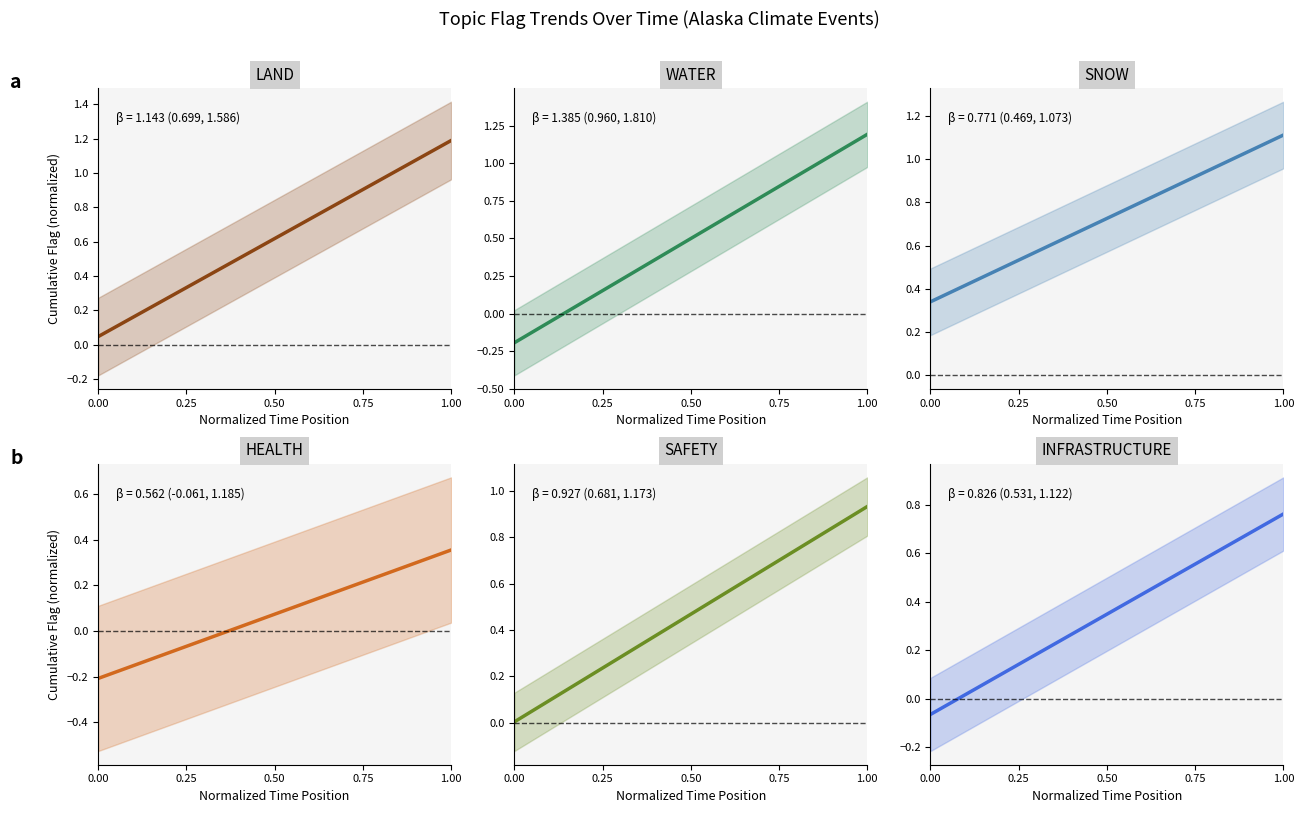

What is the difference between the INFRASTRUCTURE values at 1.00 and 0.00?

0.8